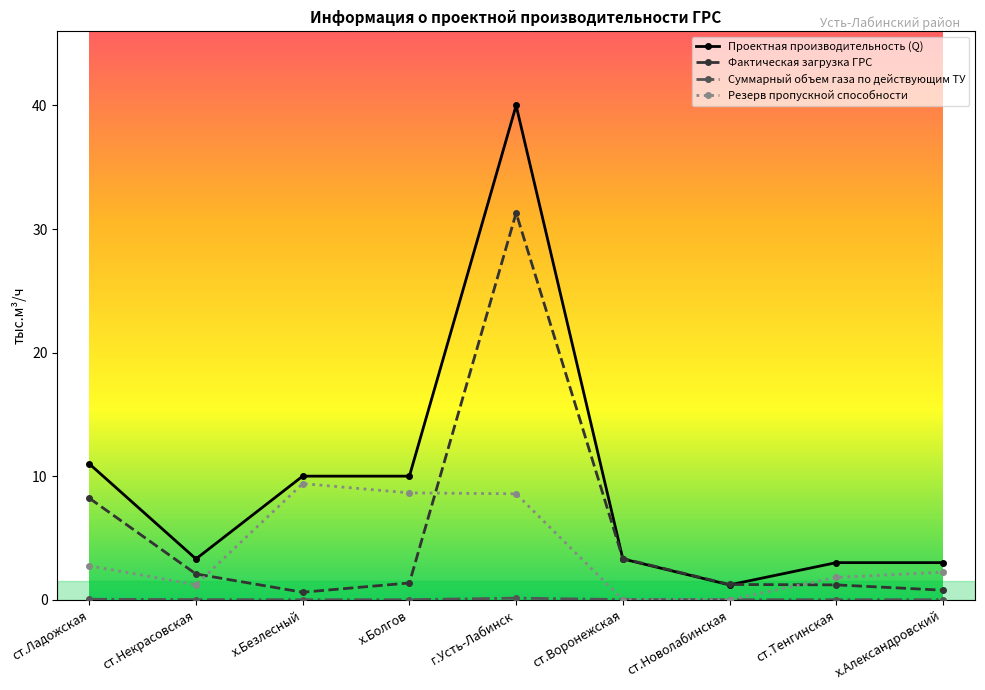

After their last crossing, which series has the higher values: Фактическая загрузка ГРС or Резерв пропускной способности?

Резерв пропускной способности